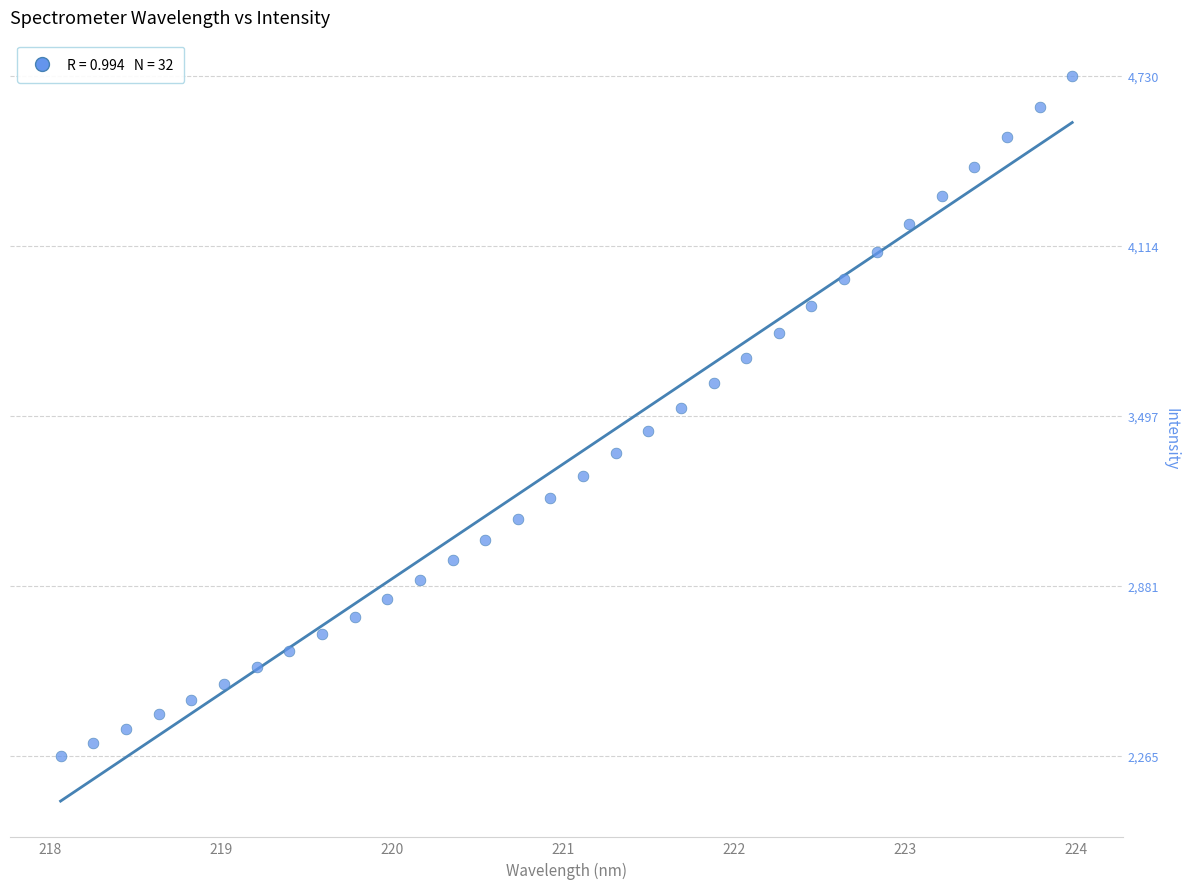

What is the range of Y values (max minus min)?

2464.9